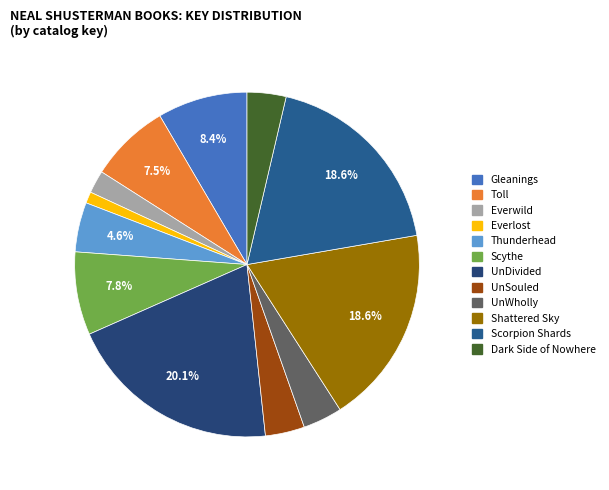

How many segments does this pie chart have?

12